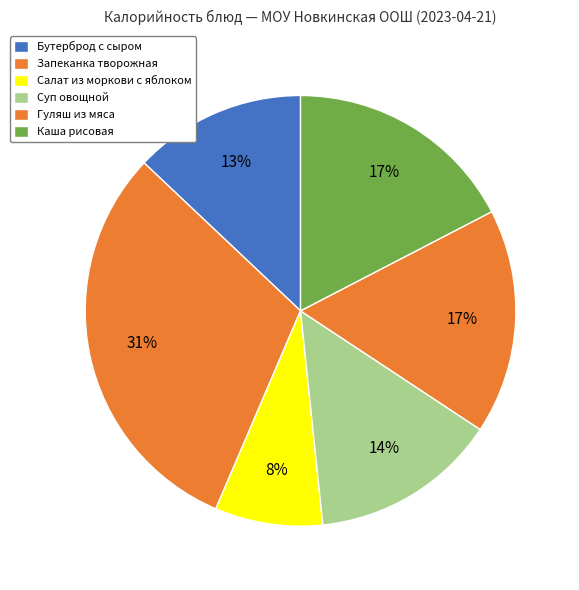

How many segments does this pie chart have?

6